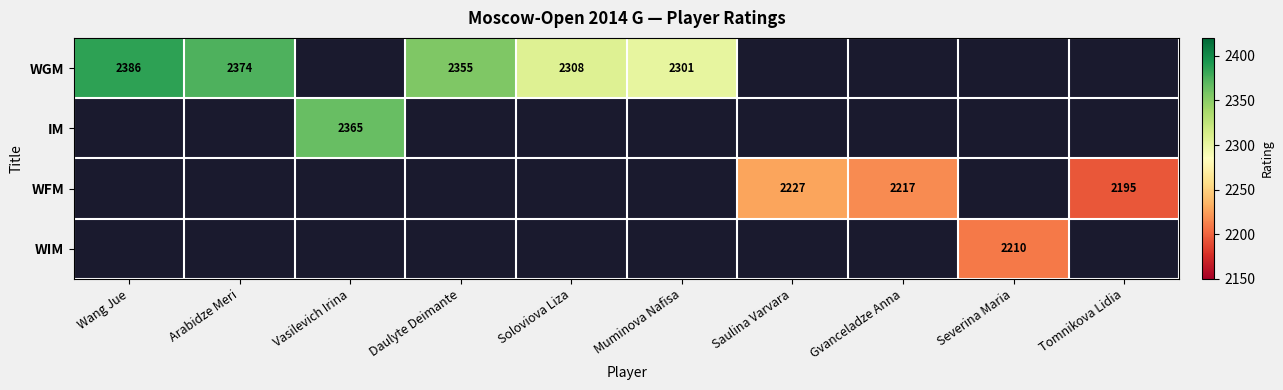

Is it true that WGM equals 2301 at Muminova Nafisa?

True